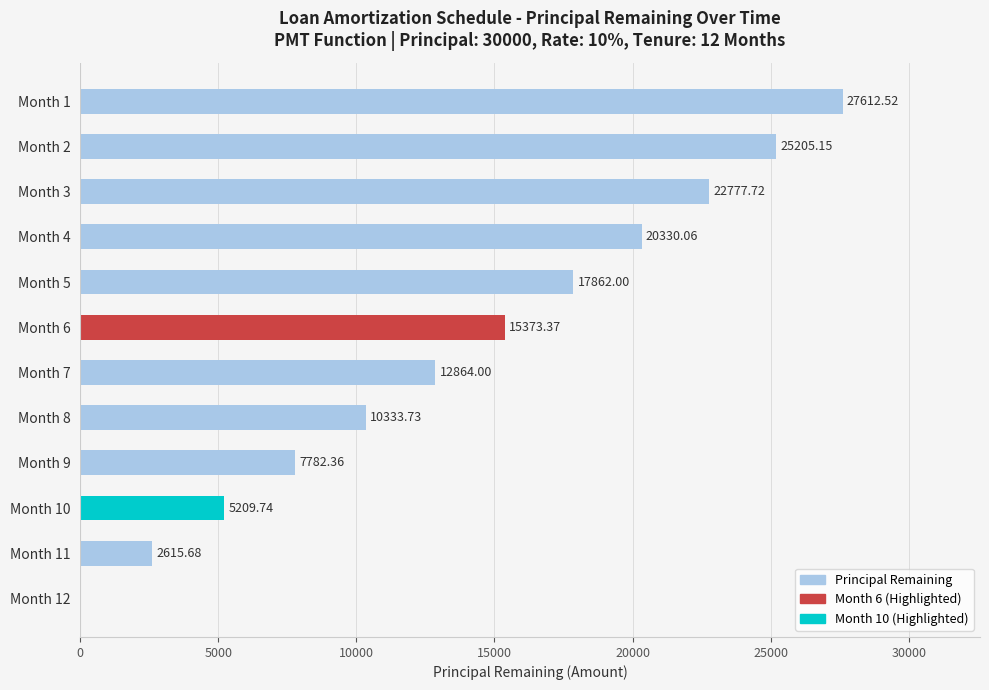

What is the greatest value displayed?

27612.5